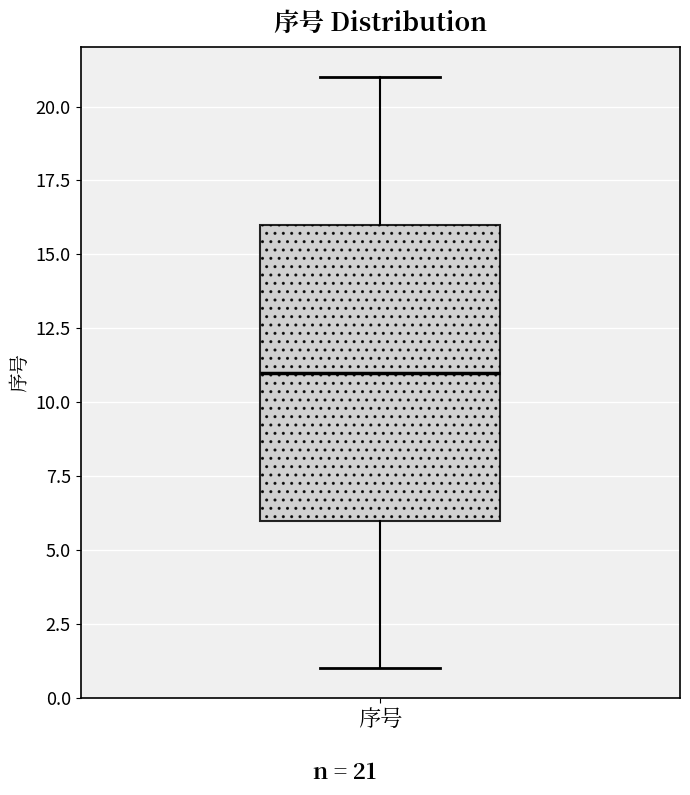

Read this box plot against the y-axis: the position of the median line, the range covered by the box, and the ends of both whiskers. The values are not printed on the chart, so give them approximately, as read against the axis.

median 11, box 6 to 16, whiskers 1 to 21